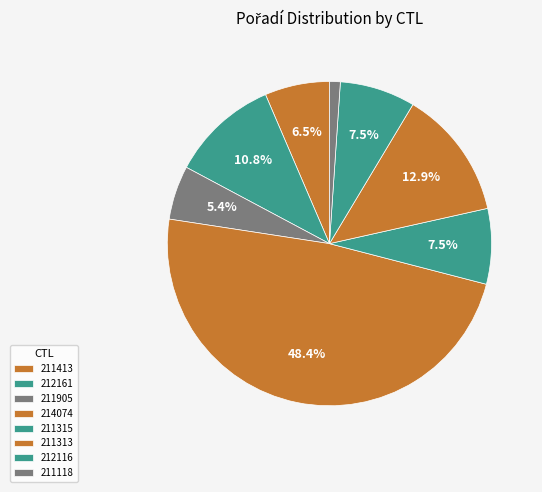

Between 212161 and 211413, which is larger?

212161